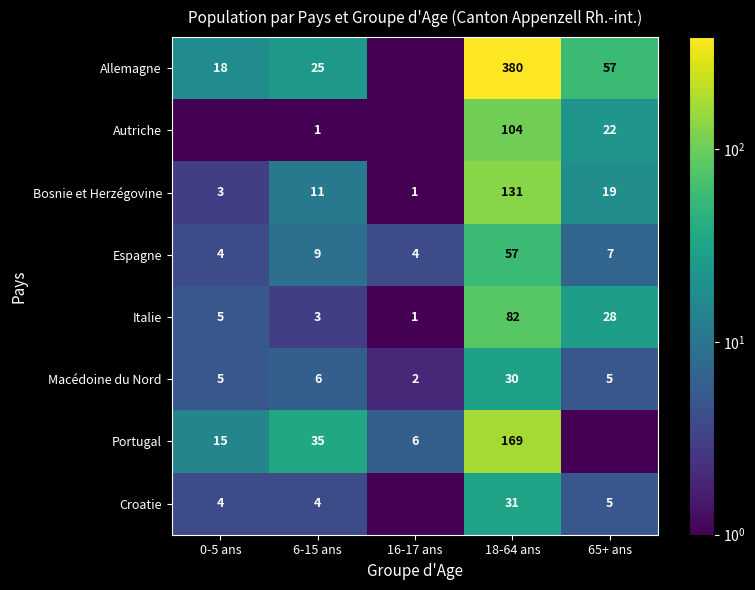

Rank the series at 18-64 ans from lowest to highest value.

Macédoine du Nord, Croatie, Espagne, Italie, Autriche, Bosnie et Herzégovine, Portugal, Allemagne